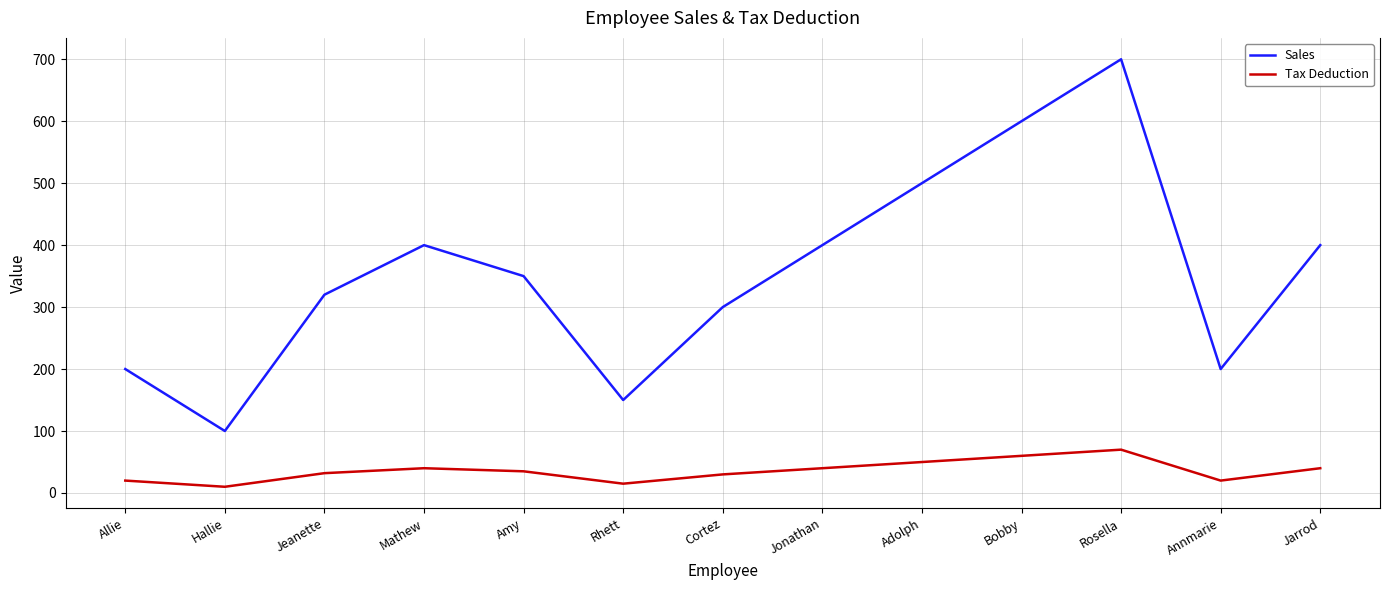

True or false: Tax Deduction and Sales intersect in this chart.

False